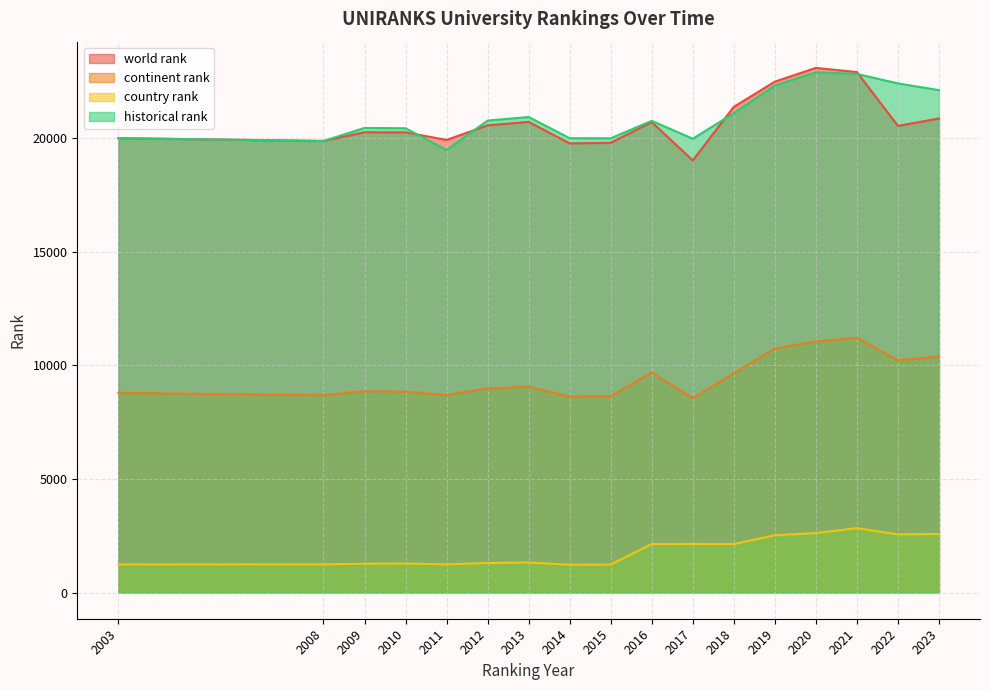

At which category does continent rank reach its first local peak?

2009